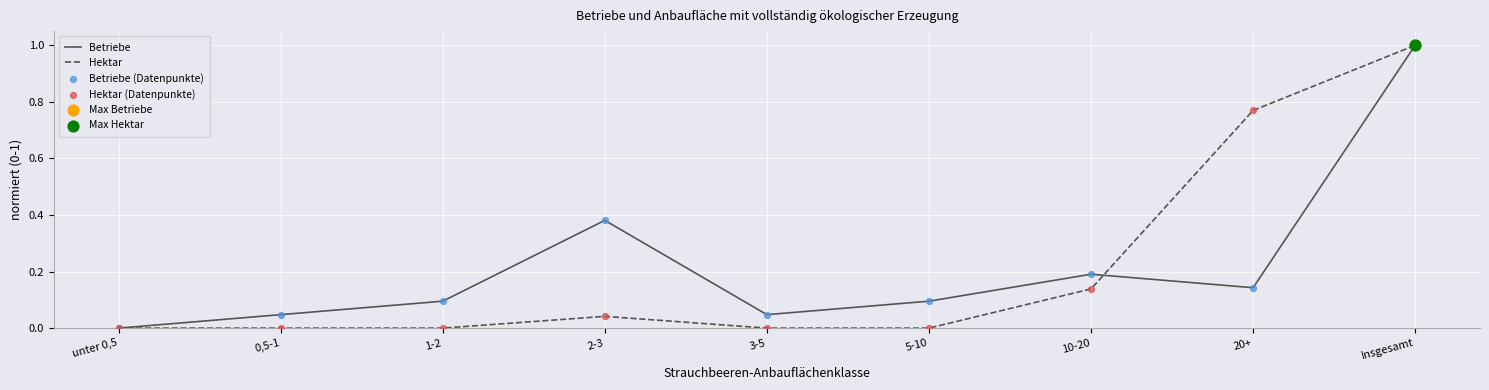

Between 3-5 and 10-20, which series saw the biggest shift?

Betriebe